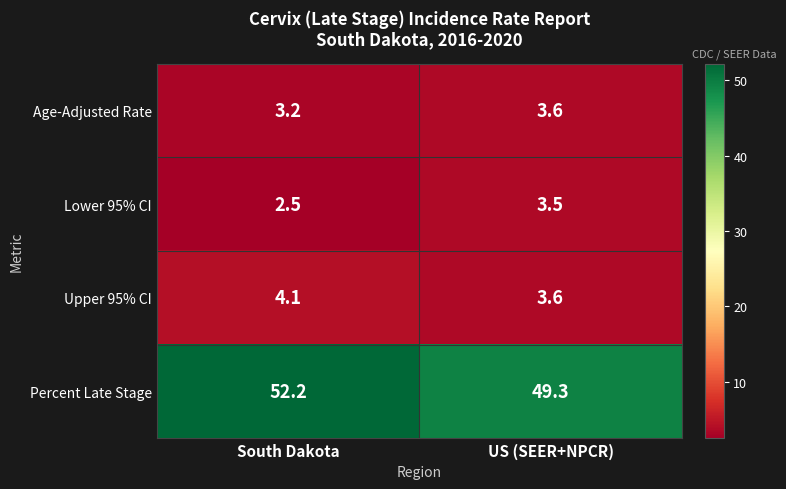

What is the approximate value of Age-Adjusted Rate at South Dakota?

3.2